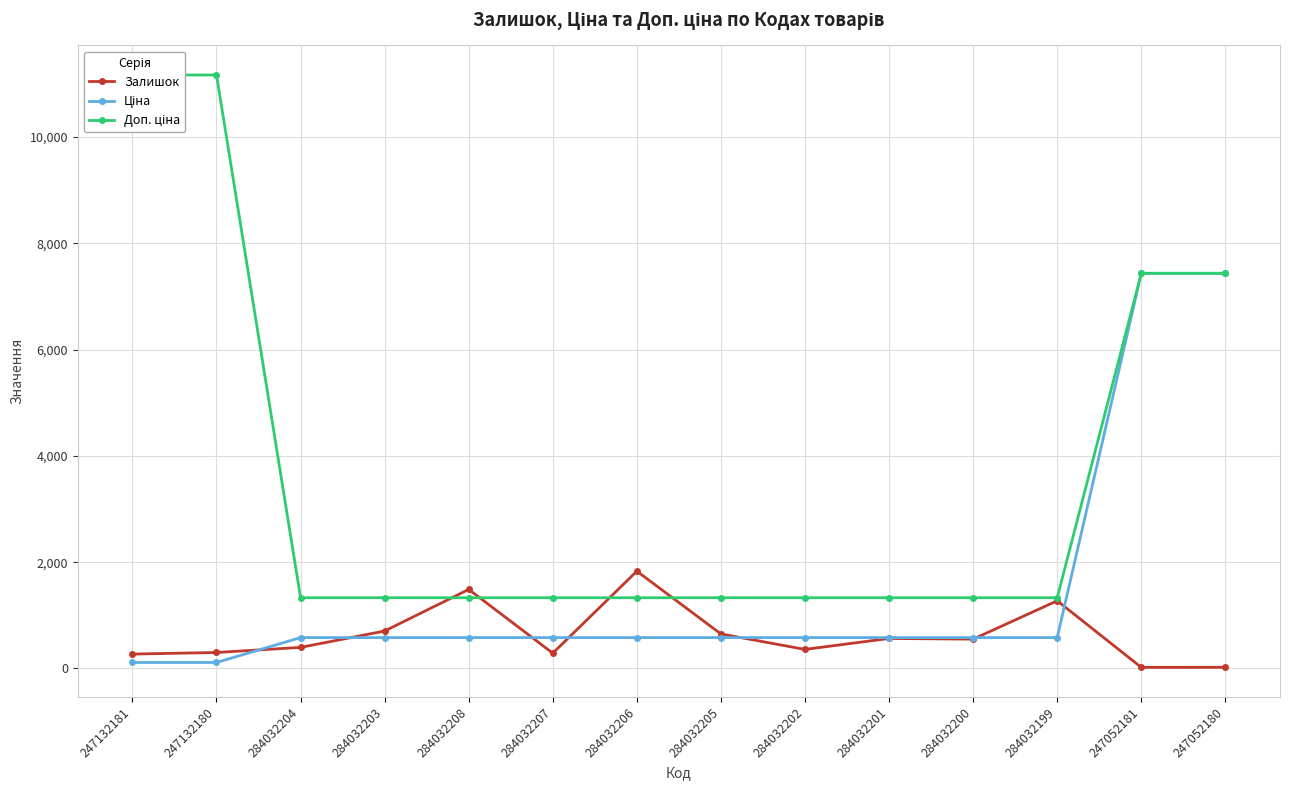

Where do Доп. ціна and Залишок first cross each other?

284032203 and 284032208